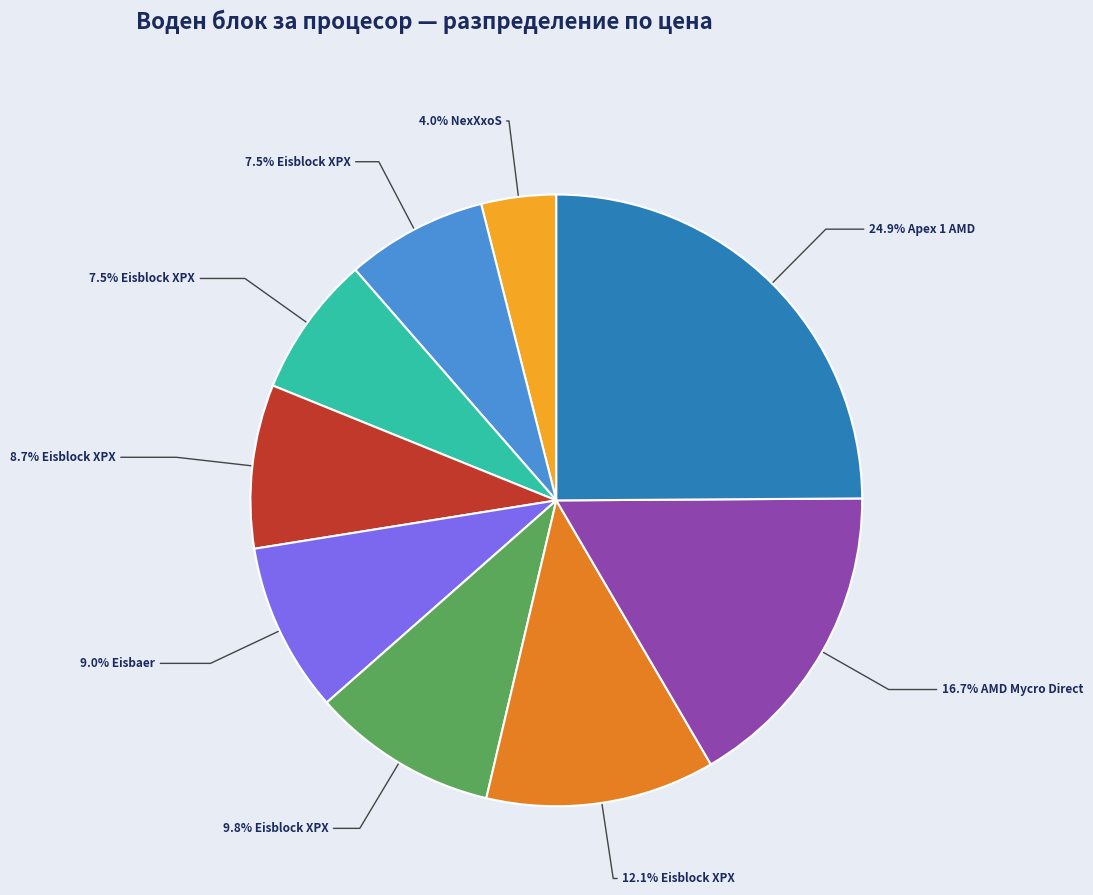

Does any single category account for the majority?

No